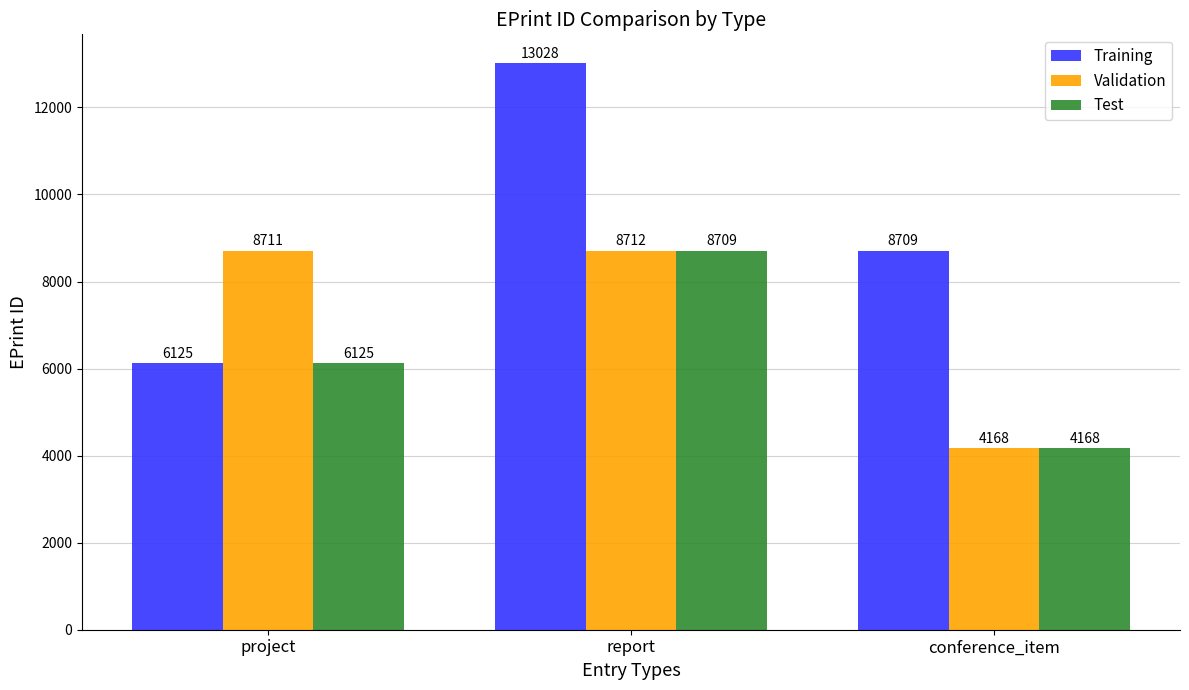

What is the minimum value for Training?

6125